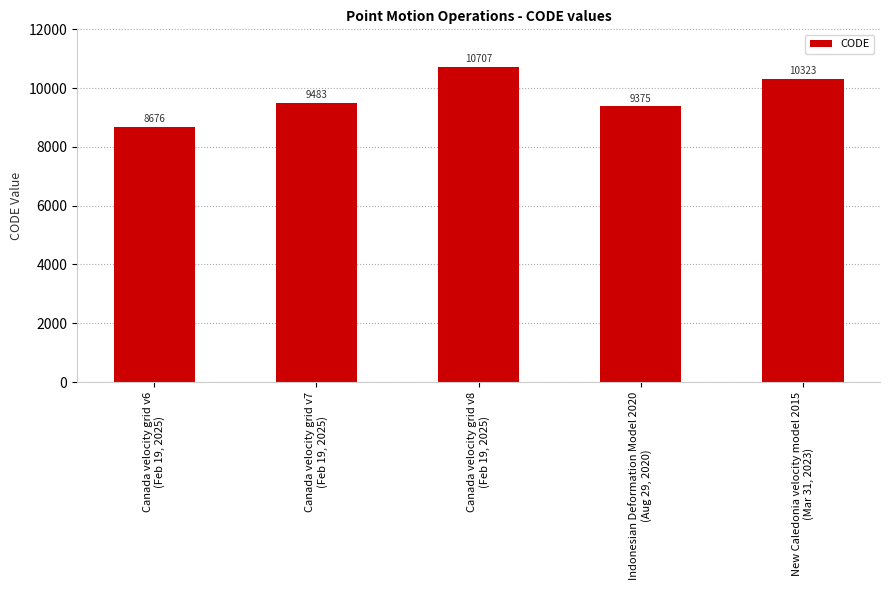

Reading left to right, extract all data points from this chart.

Canada velocity grid v6
(Feb 19, 2025)=8676	Canada velocity grid v7
(Feb 19, 2025)=9483	Canada velocity grid v8
(Feb 19, 2025)=10707	Indonesian Deformation Model 2020
(Aug 29, 2020)=9375	New Caledonia velocity model 2015
(Mar 31, 2023)=10323